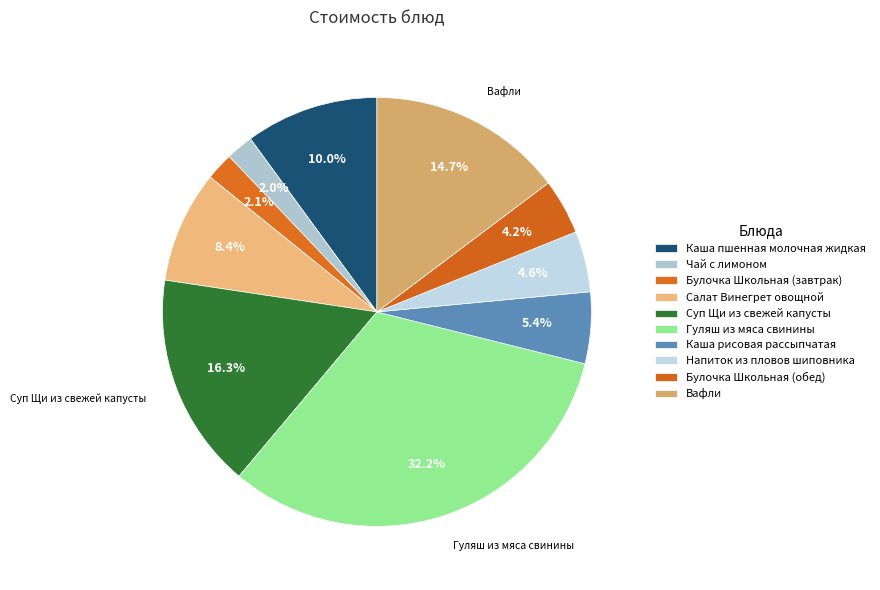

The Суп Щи из свежей капусты slice represents 22% of the pie. True or false?

False